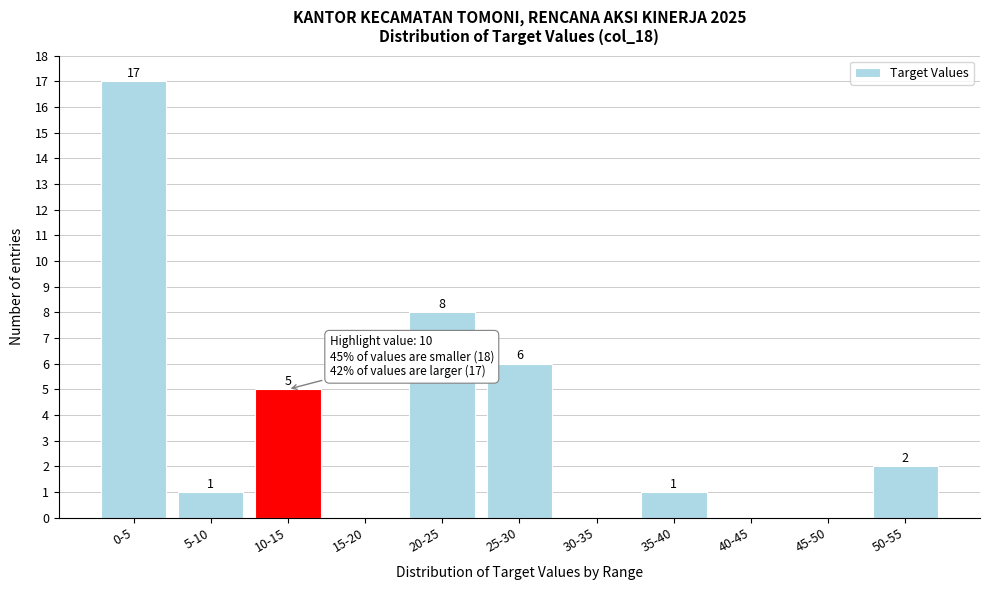

Reading left to right, what are all the values shown in this chart?

0-5=17	5-10=1	10-15=5	15-20=0	20-25=8	25-30=6	30-35=0	35-40=1	40-45=0	45-50=0	50-55=2